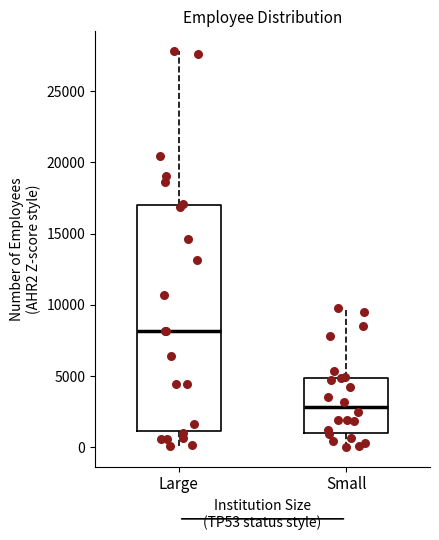

Reading left to right, read every box against the y-axis: the position of its median line, the range the box covers, and the ends of its whiskers. The values are not printed on the chart, so give them approximately, as read against the axis.

Large: median 8000, box 1000 to 17000, whiskers 0 to 28000
Small: median 3000, box 1000 to 5000, whiskers 0 to 10000